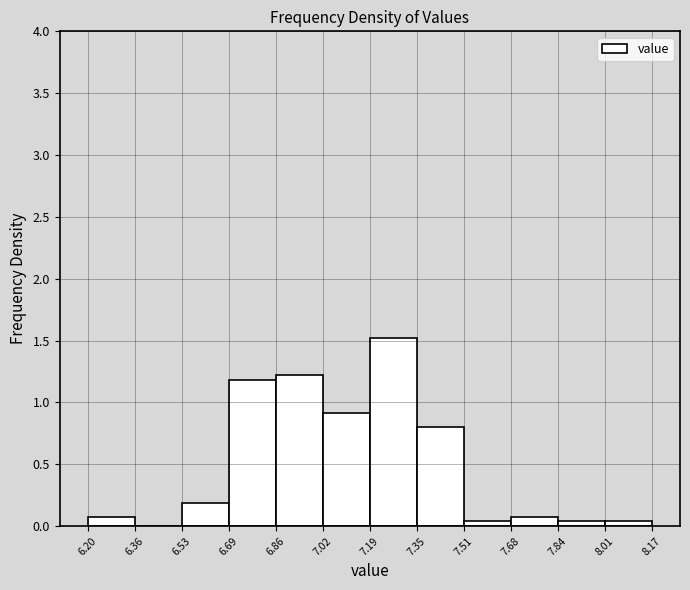

What is the height of the bar covering 7.35 to 7.51 on the x-axis? The values are not printed on the chart, so give them approximately, as read against the axis.

0.80